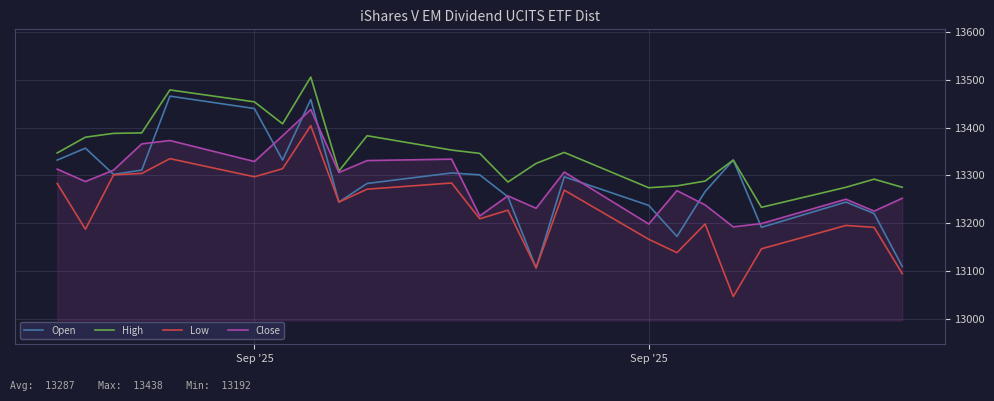

What is the maximum value for High?

13506